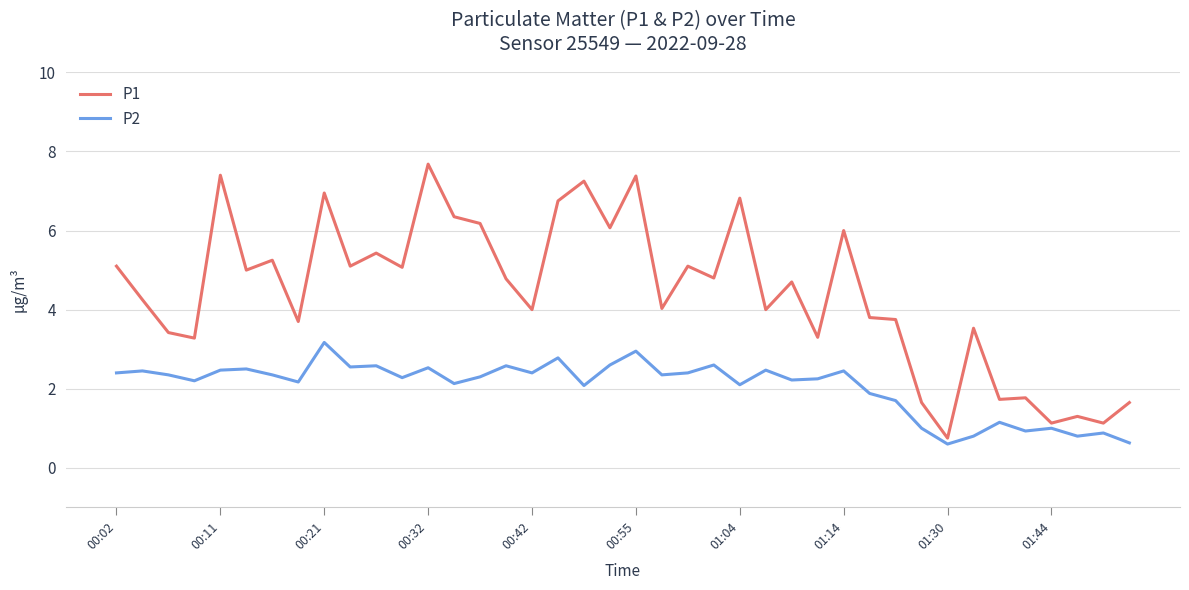

Which series has the largest range (max minus min)?

P1